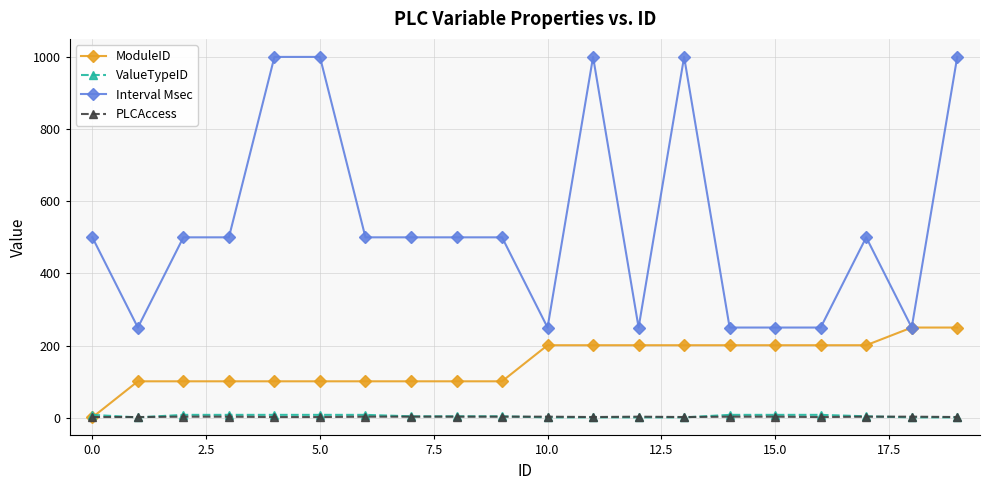

At how many categories does at least one series exceed 585?

5